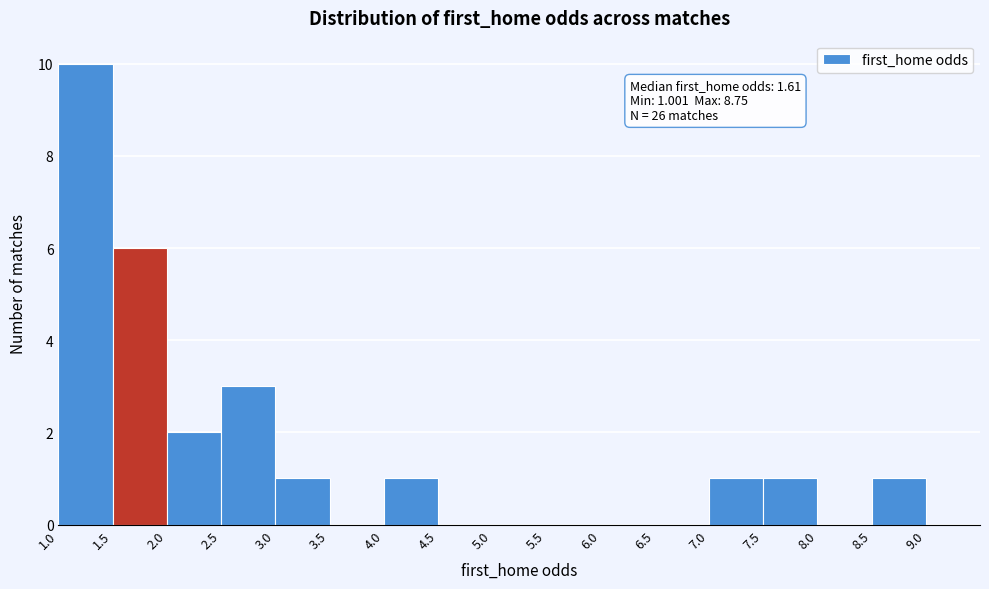

Over which range of the x-axis is the bar tallest?

1.0 to 1.5